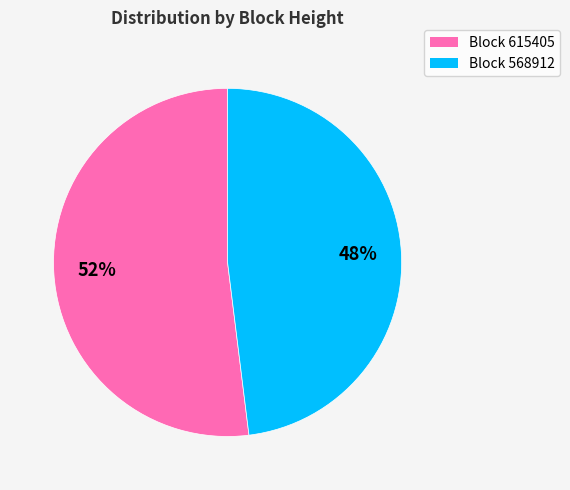

Do Block 615405 and Block 568912 together represent more than half of the pie?

Yes